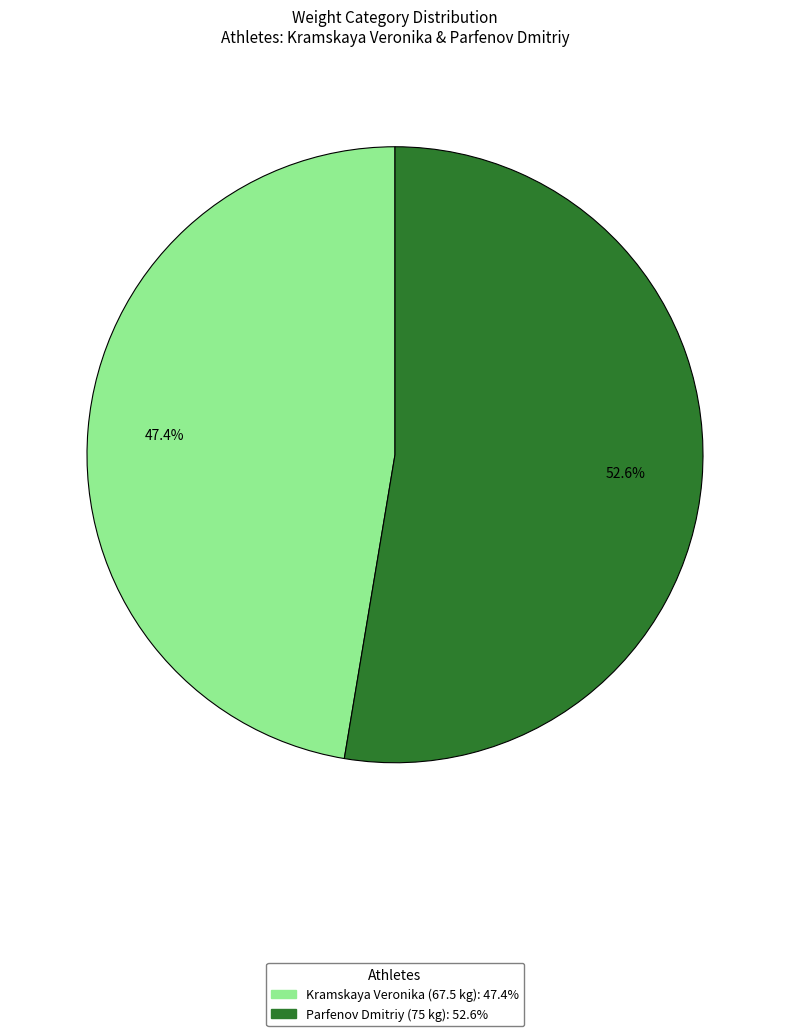

Which category has the smallest portion of the pie?

Kramskaya Veronika